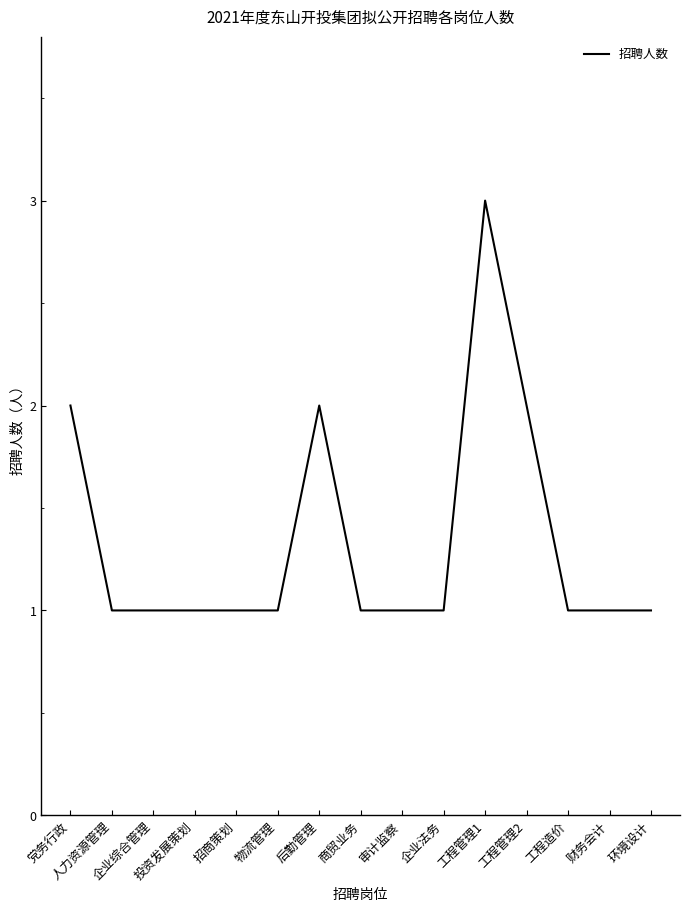

Reading left to right, list all the values displayed in this chart.

2	1	1	1	1	1	2	1	1	1	3	2	1	1	1